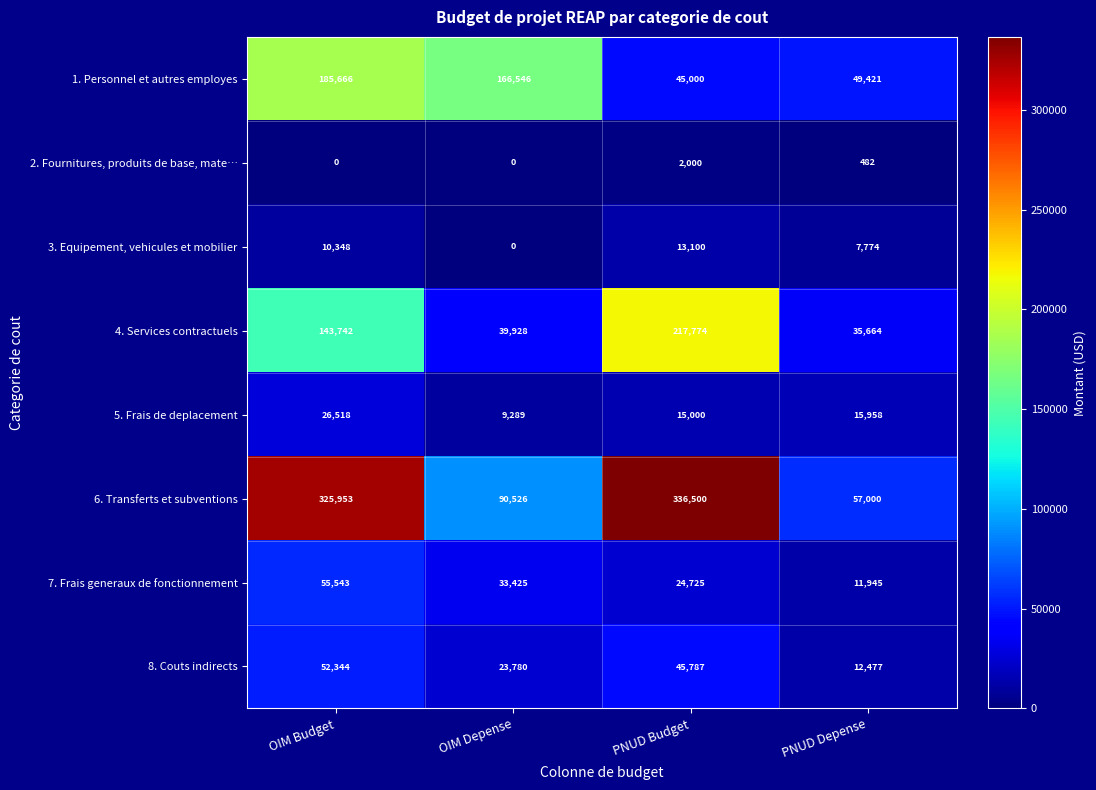

Which series changed the most between PNUD Budget and PNUD Depense?

6. Transferts et subventions